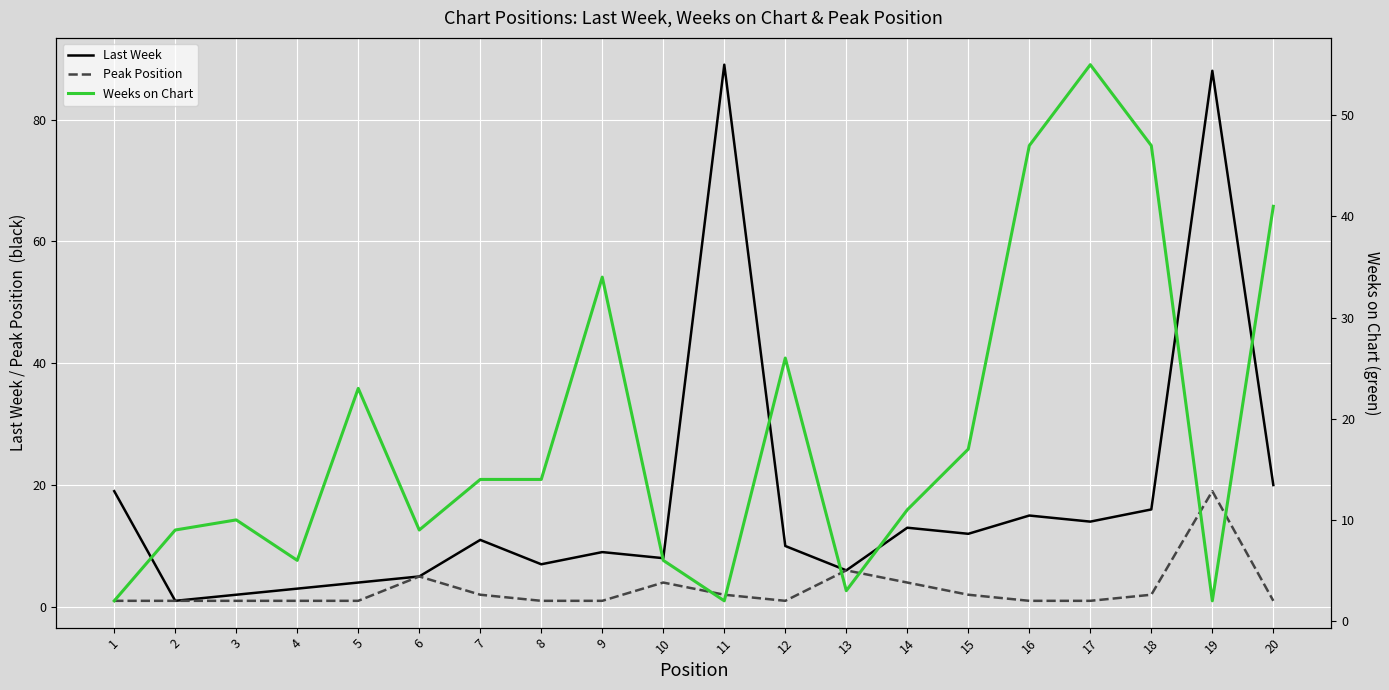

Is the value of Last Week at 11 greater than the value of Weeks on Chart at 7?

Yes